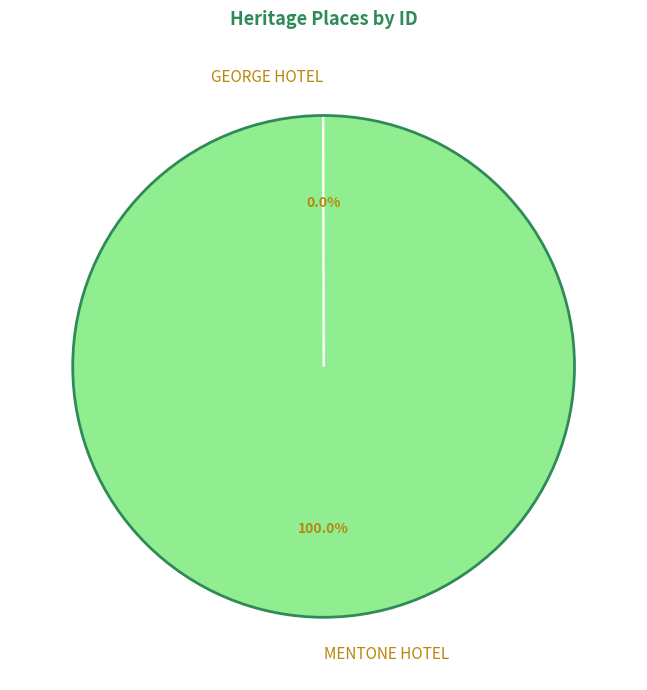

Does any single category account for the majority?

Yes